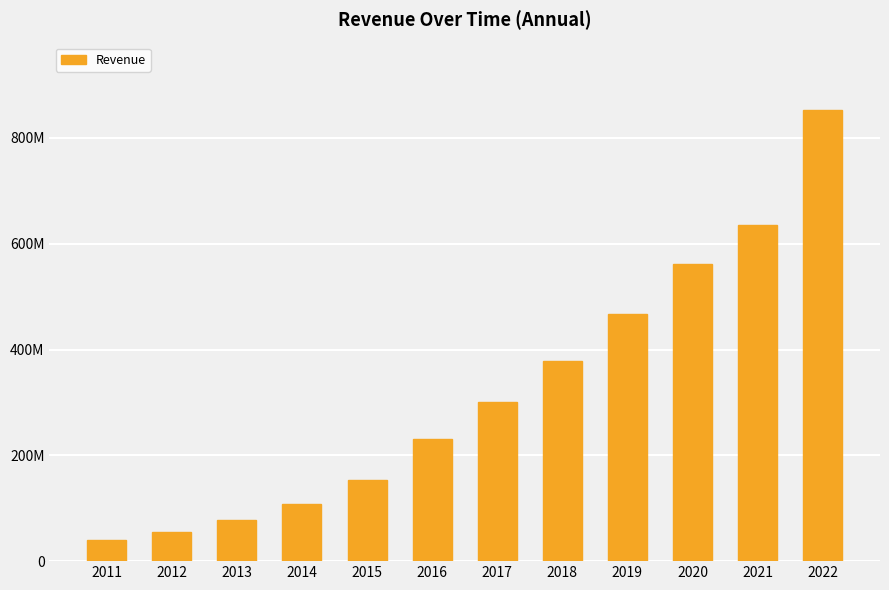

Does the chart contain stacked bars?

No